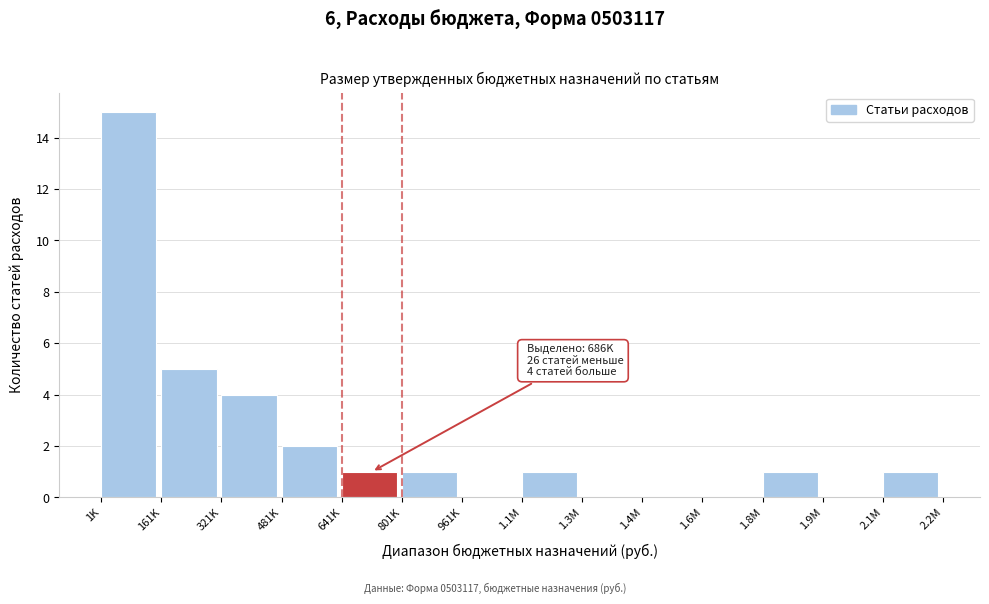

Reading left to right, extract all data points from this chart.

1K=15	161K=5	321K=4	481K=2	641K=1	801K=1	961K=0	1.1M=1	1.3M=0	1.4M=0	1.6M=0	1.8M=1	1.9M=0	2.1M=1